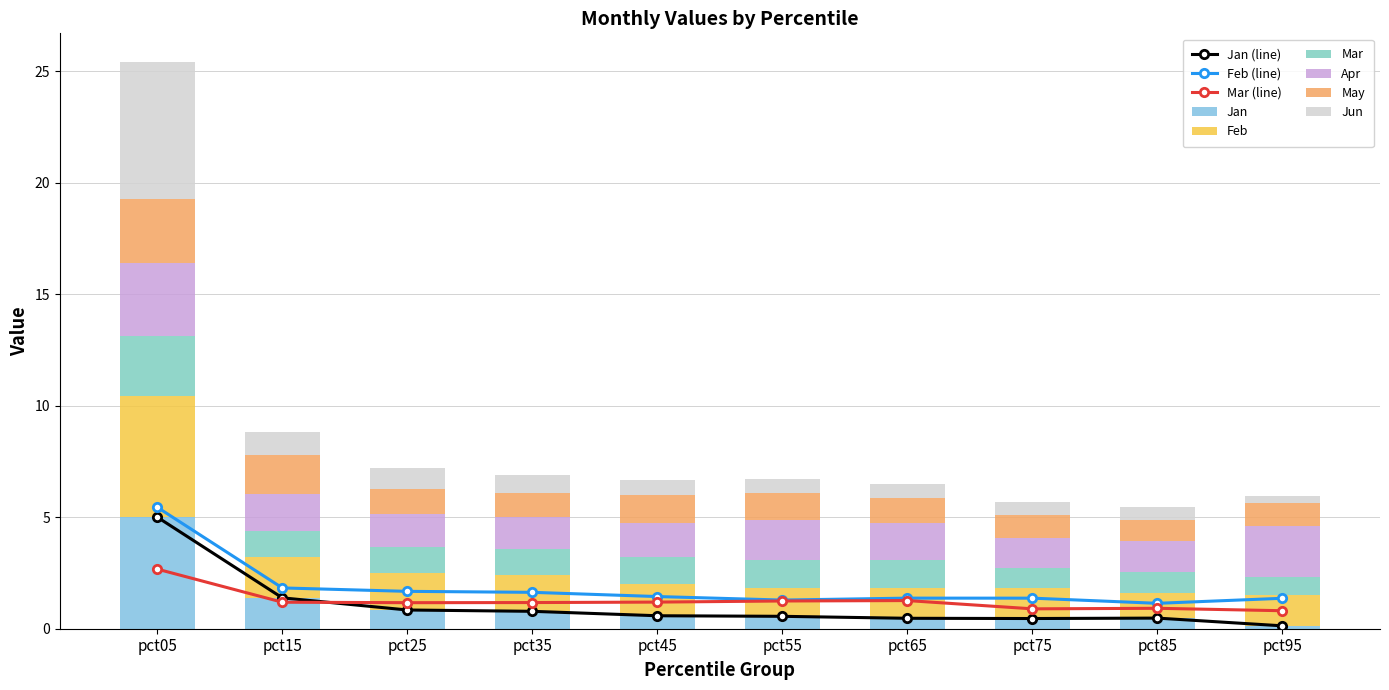

Between pct25 and pct35, which series saw the biggest shift?

Jun